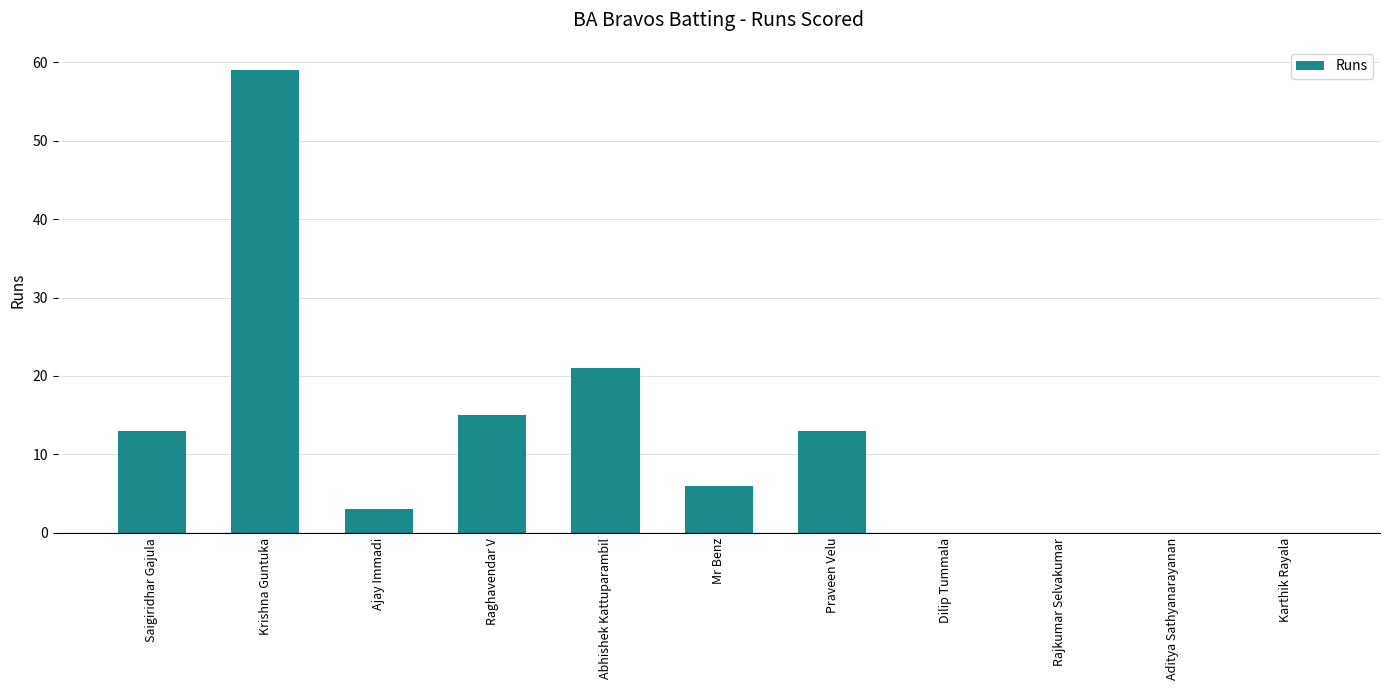

Which category has the highest value across all series?

Krishna Guntuka